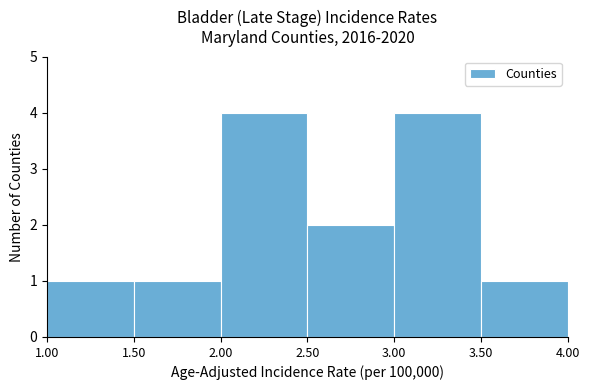

How tall is the bar that spans 3.00 to 3.50 on the x-axis? The values are not printed on the chart, so give them approximately, as read against the axis.

4